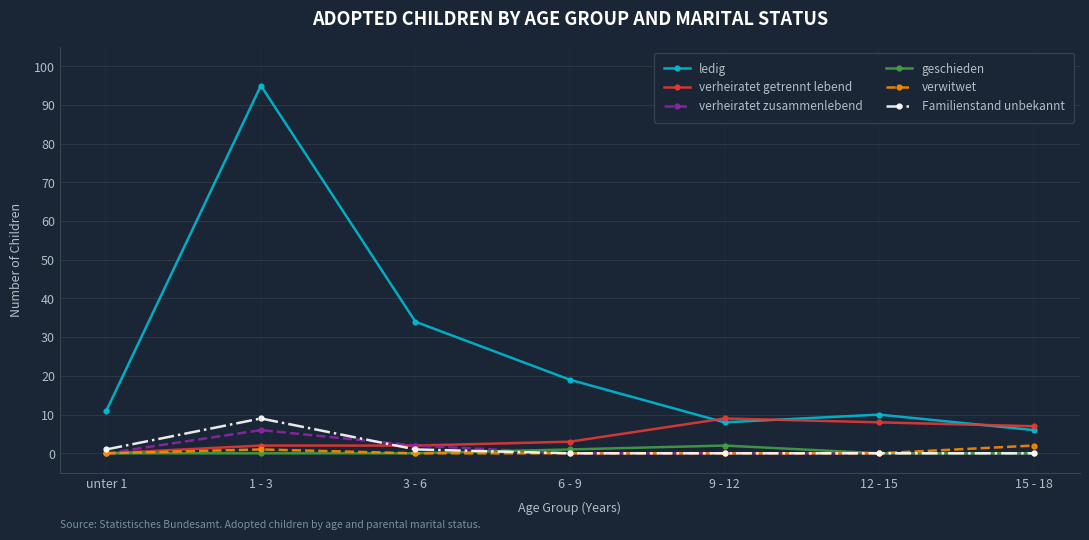

Where is verwitwet nearest to the value 1?

1 - 3